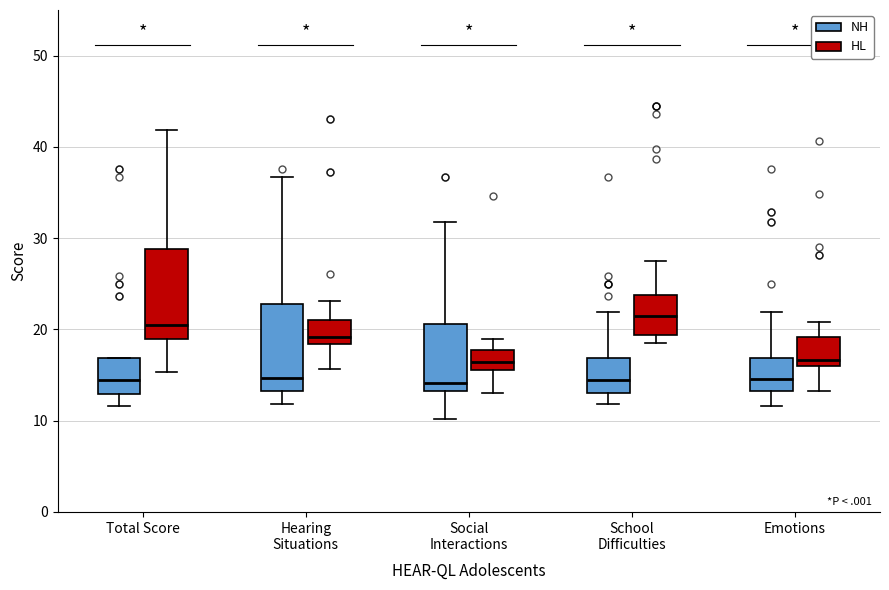

Reading left to right, read every box against the y-axis: the position of its median line, the range the box covers, and the ends of its whiskers. The values are not printed on the chart, so give them approximately, as read against the axis.

Total Score (NH): median 14, box 13 to 17, whiskers 12 to 17
Total Score (HL): median 20, box 19 to 29, whiskers 15 to 42
Hearing Situations (NH): median 15, box 13 to 23, whiskers 12 to 37
Hearing Situations (HL): median 19, box 18 to 21, whiskers 16 to 23
Social Interactions (NH): median 14, box 13 to 21, whiskers 10 to 32
Social Interactions (HL): median 16 (inside the box), box 16 to 18, whiskers 13 to 19
School Difficulties (NH): median 14, box 13 to 17, whiskers 12 to 22
School Difficulties (HL): median 21, box 19 to 24, whiskers 19 (just below the box's lower edge) to 28
Emotions (NH): median 15, box 13 to 17, whiskers 12 to 22
Emotions (HL): median 17, box 16 to 19, whiskers 13 to 21